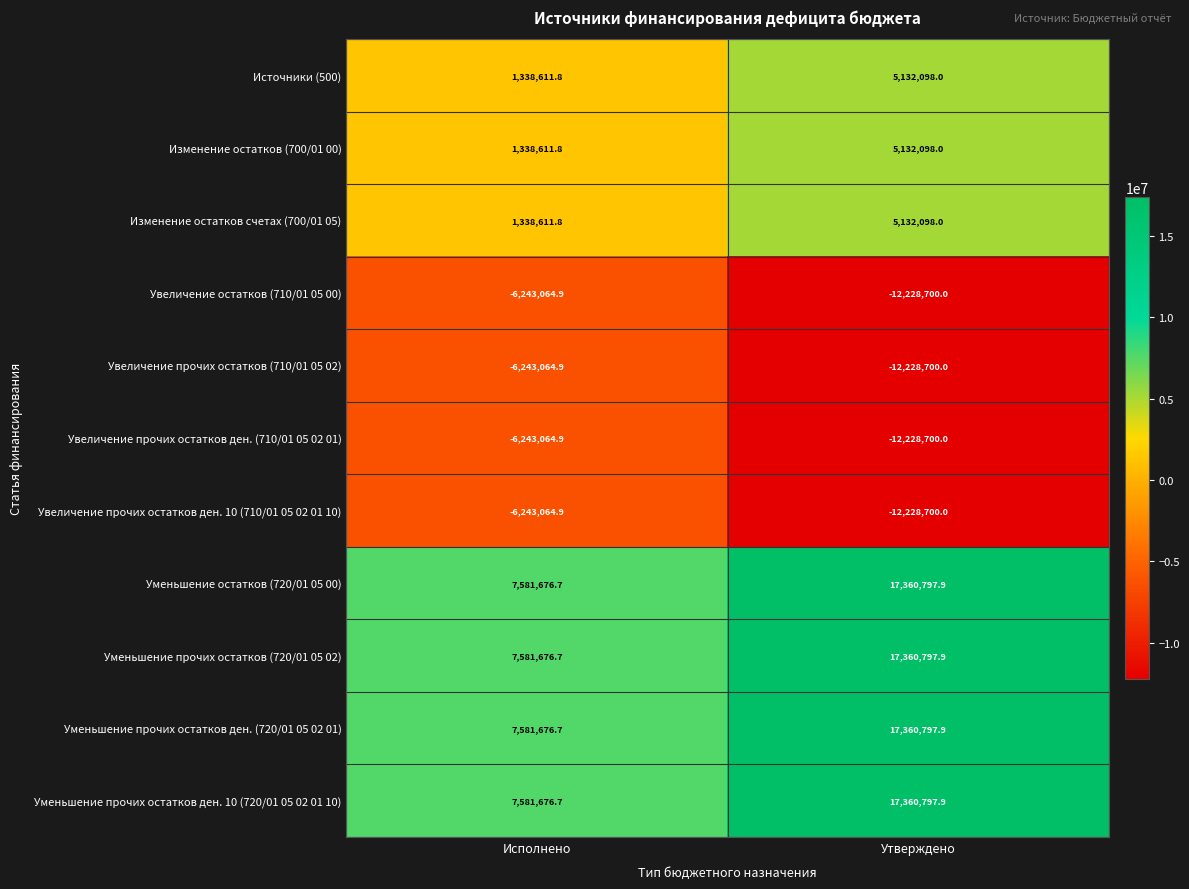

Where does the Уменьшение остатков (720/01 05 00) series first go above 17360797?

Утверждено